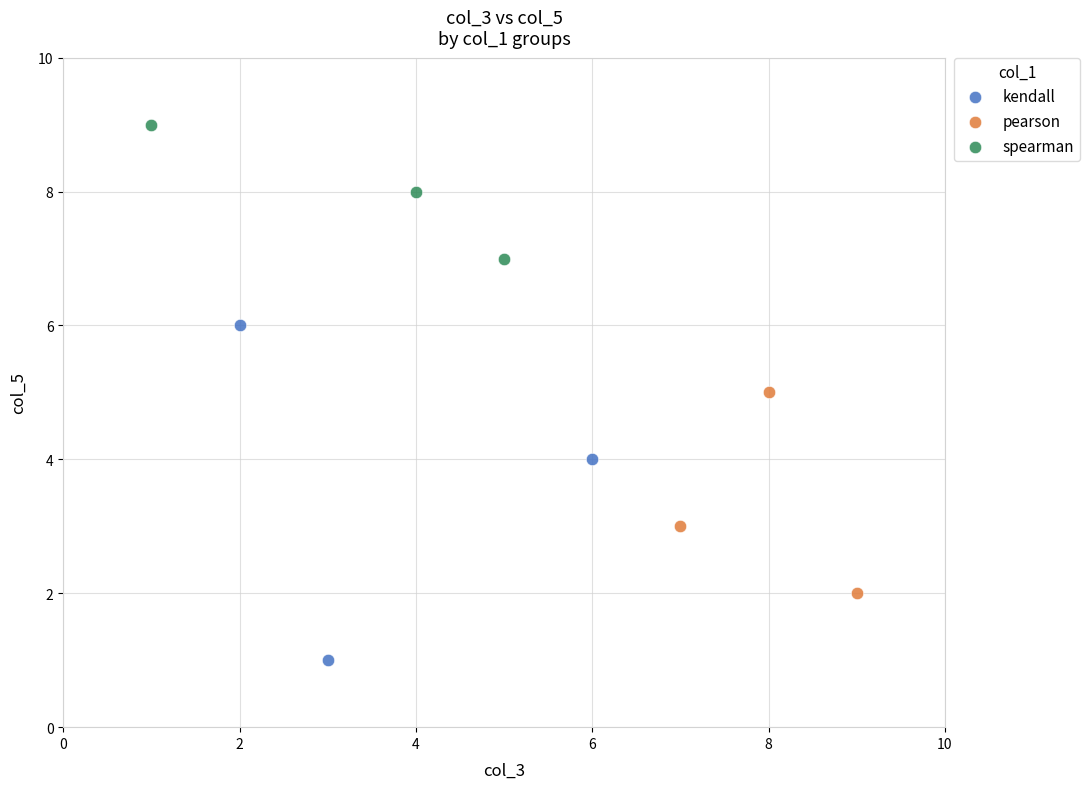

Which series reaches the minimum Y coordinate?

kendall